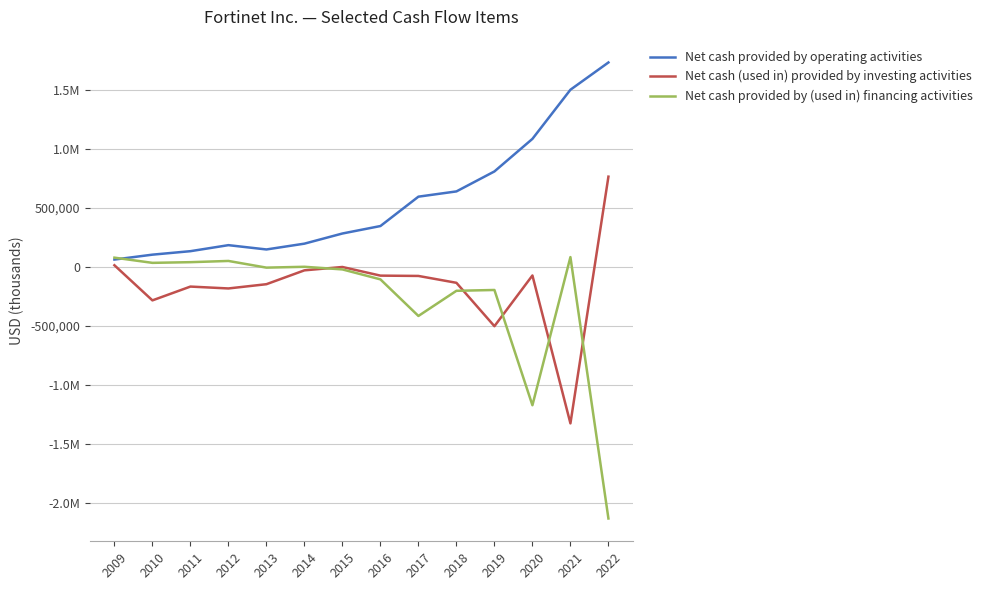

Which series changed the most between 2019 and 2021?

Net cash (used in) provided by investing activities